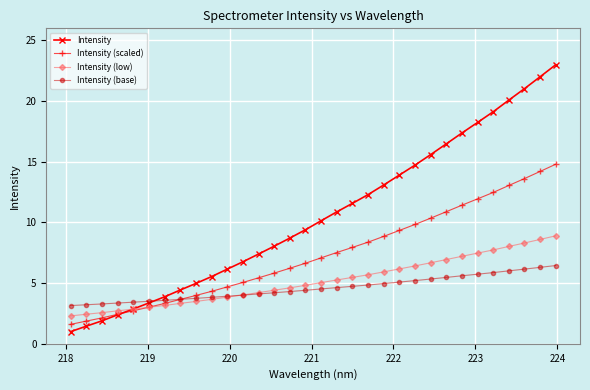

List the series in order of their peak value, highest first.

Intensity, Intensity (scaled), Intensity (low), Intensity (base)